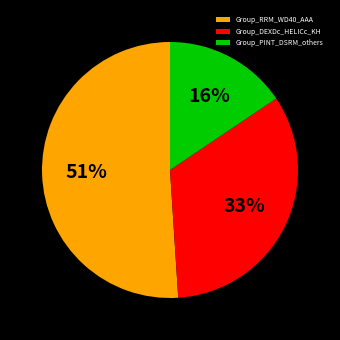

What percentage is the Group_RRM_WD40_AAA slice, to the nearest percent?

51%